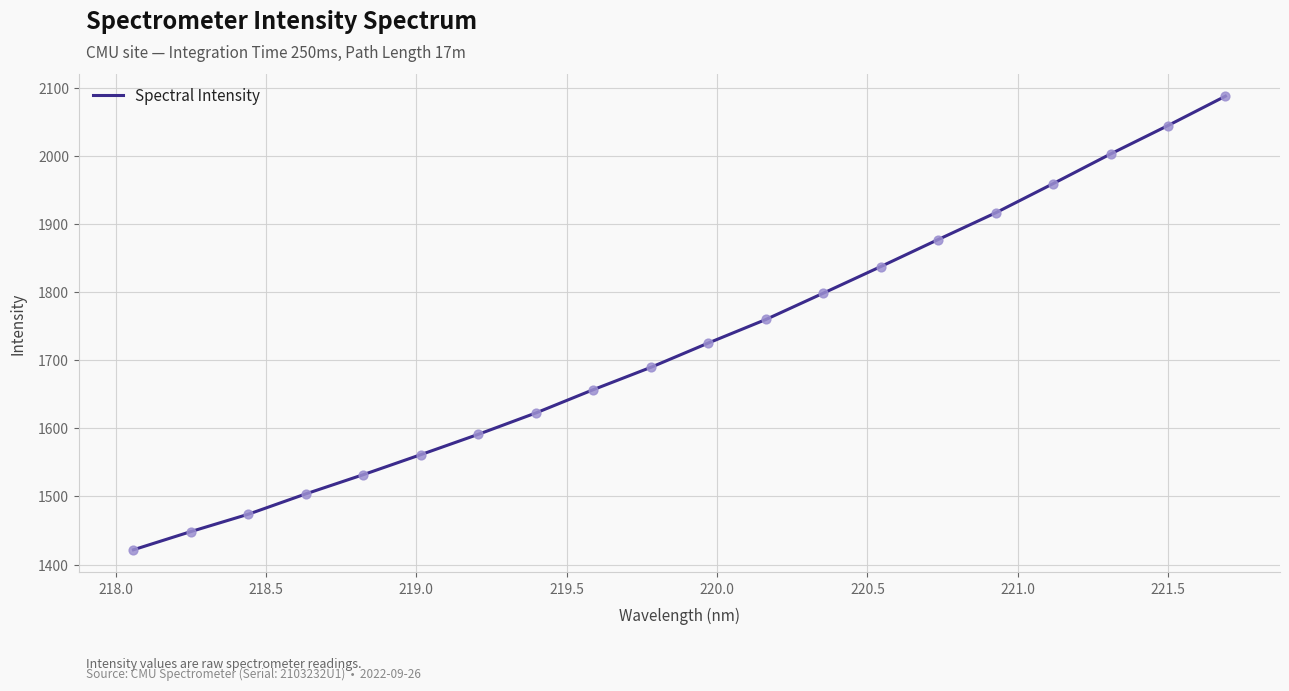

What is the maximum value shown in the chart?

2088.6